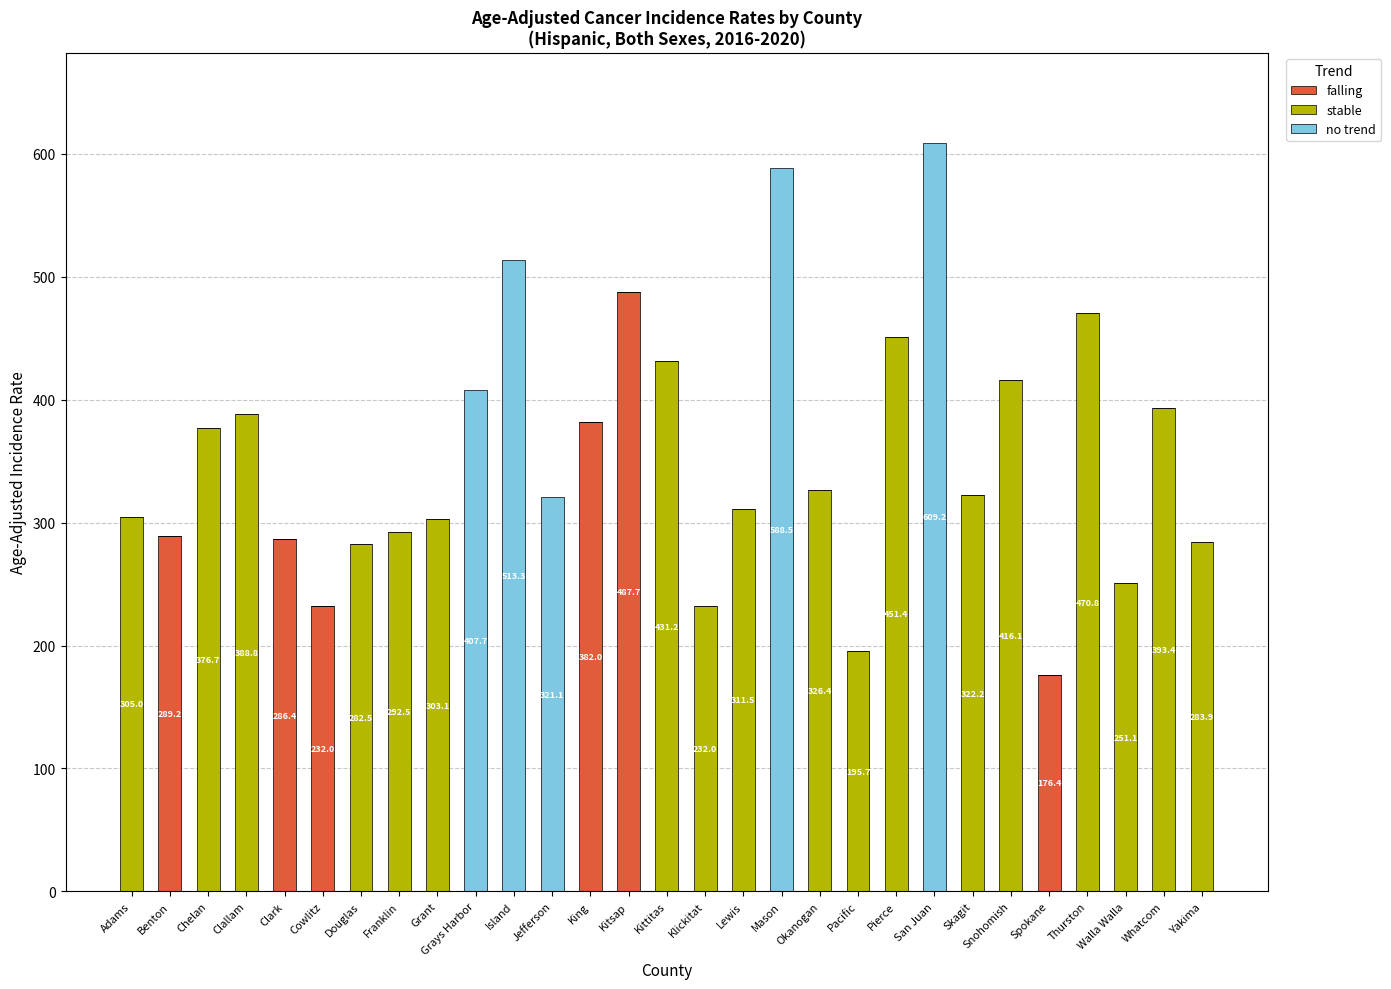

What is the total value across all series at Chelan?

376.7